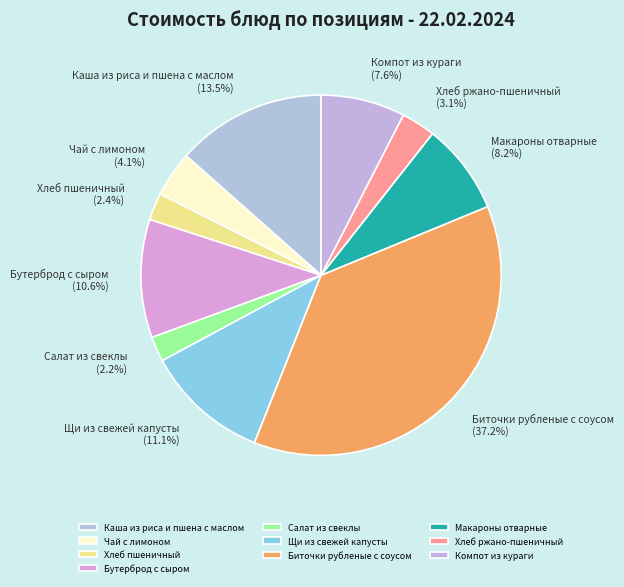

Which slice is the largest?

Биточки рубленые с соусом